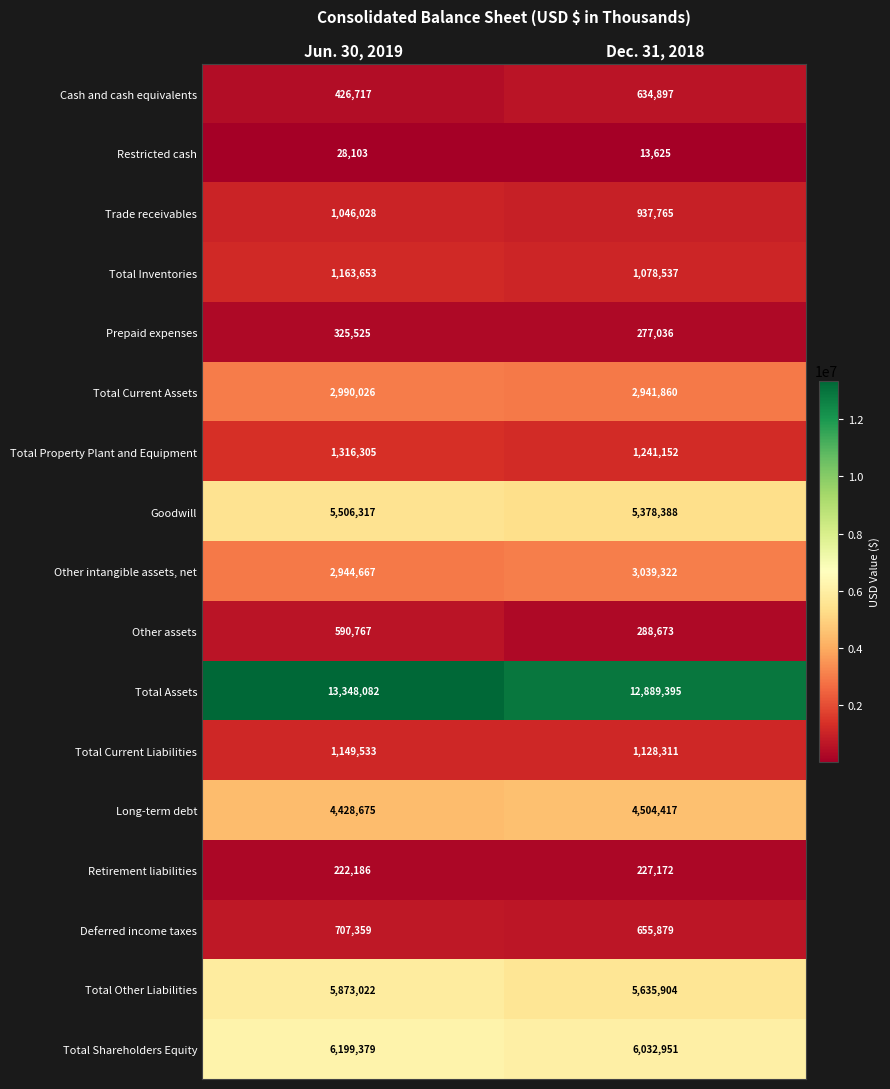

What is the difference between the maximum and minimum values in the Prepaid expenses series?

48489